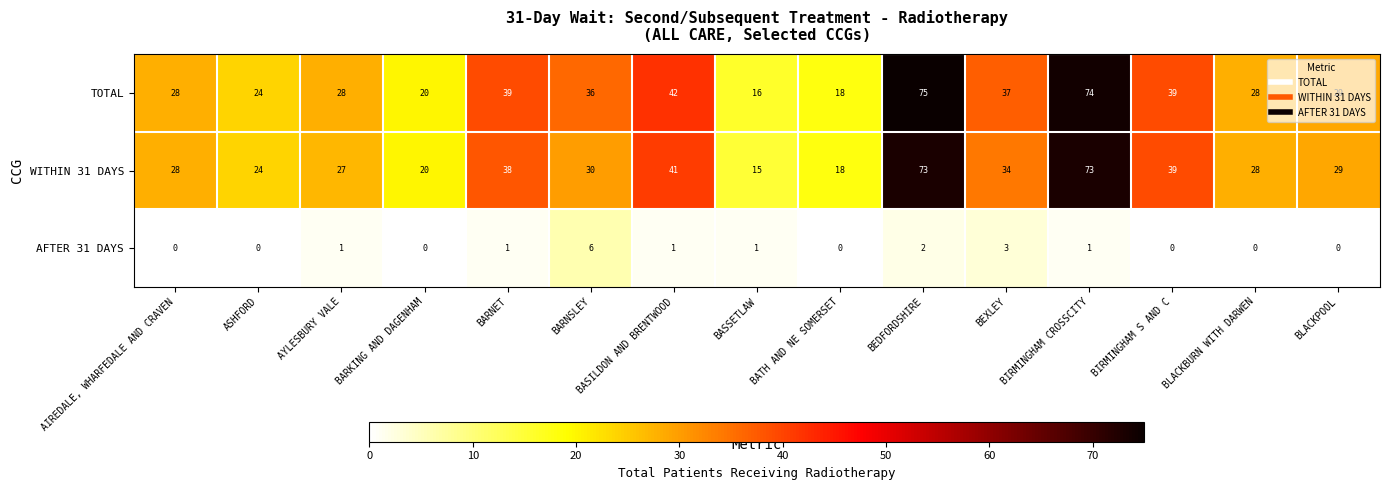

What is the spread (max minus min) of values at BLACKBURN WITH DARWEN?

28